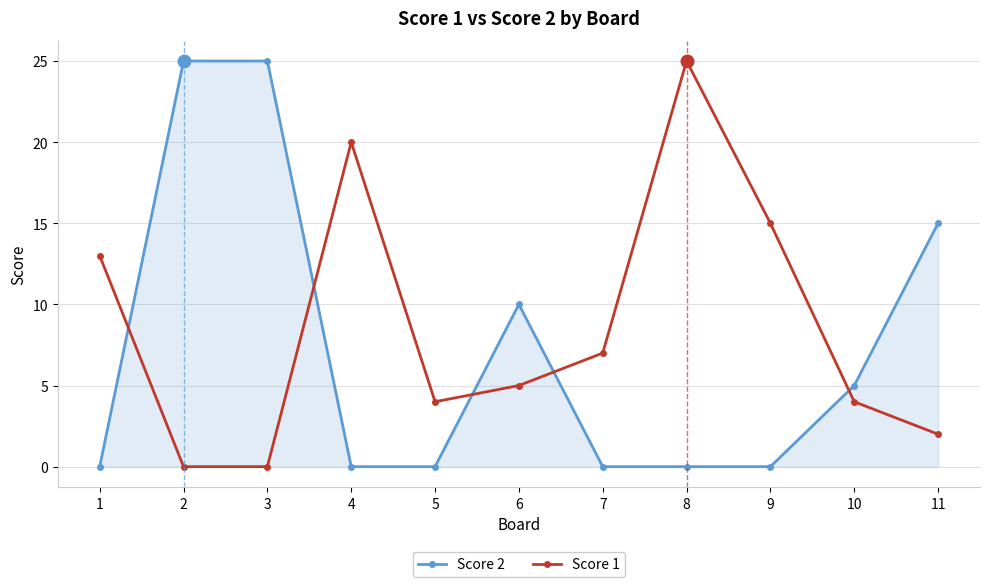

What is the difference between the highest and lowest values at 3?

25